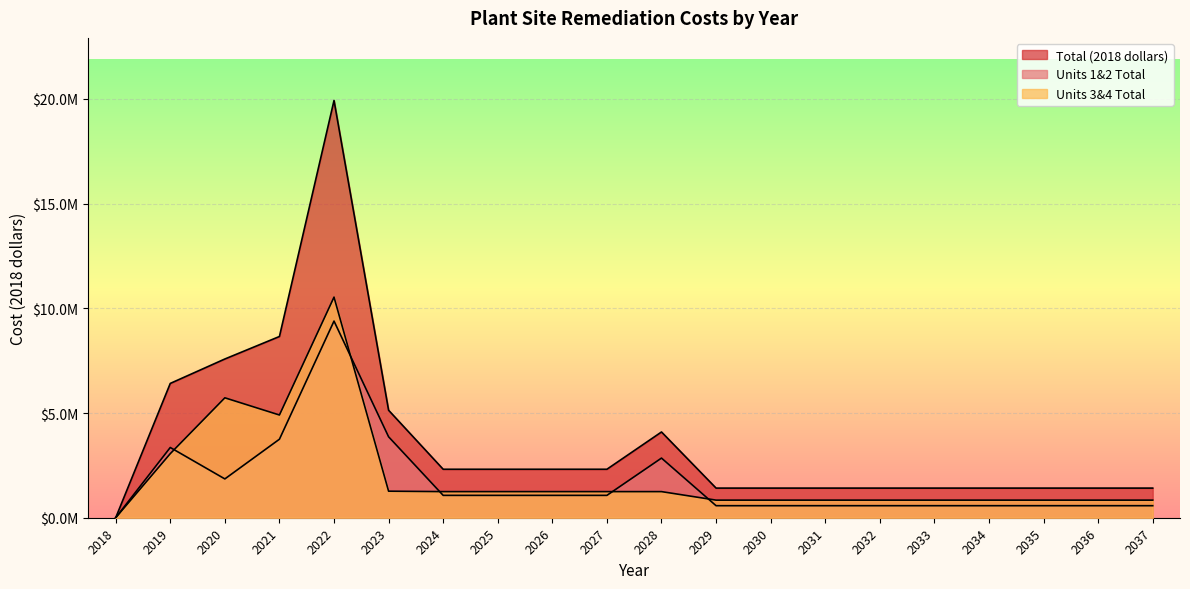

Reading left to right, transcribe all the data shown in this chart.

Total (2018 dollars): 2018=0.0	2019=6414025.4	2020=7580000.0	2021=8654140.0	2022=19925000.0	2023=5133000.0	2024=2315000.0	2025=2315000.0	2026=2315000.0	2027=2315000.0	2028=4095000.0	2029=1415000.0	2030=1415000.0	2031=1415000.0	2032=1415000.0	2033=1415000.0	2034=1415000.0	2035=1415000.0	2036=1415000.0	2037=1415000.0
Units 1&2 Total: 2018=0.0	2019=3354334.1	2020=1853527.6	2021=3748984.6	2022=9390535.6	2023=3865485.6	2024=1067927.6	2025=1067927.6	2026=1067927.6	2027=1067927.6	2028=2847927.6	2029=574627.6	2030=574627.6	2031=574627.6	2032=574627.6	2033=574627.6	2034=574627.6	2035=574627.6	2036=574627.6	2037=574627.6
Units 3&4 Total: 2018=0.0	2019=3059691.3	2020=5726472.4	2021=4905155.4	2022=10534464.4	2023=1267514.4	2024=1247072.4	2025=1247072.4	2026=1247072.4	2027=1247072.4	2028=1247072.4	2029=840372.4	2030=840372.4	2031=840372.4	2032=840372.4	2033=840372.4	2034=840372.4	2035=840372.4	2036=840372.4	2037=840372.4